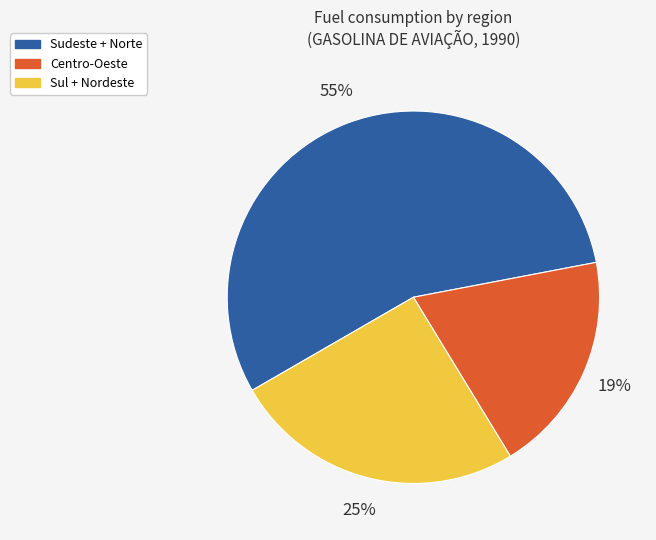

Count the number of slices in the pie.

3